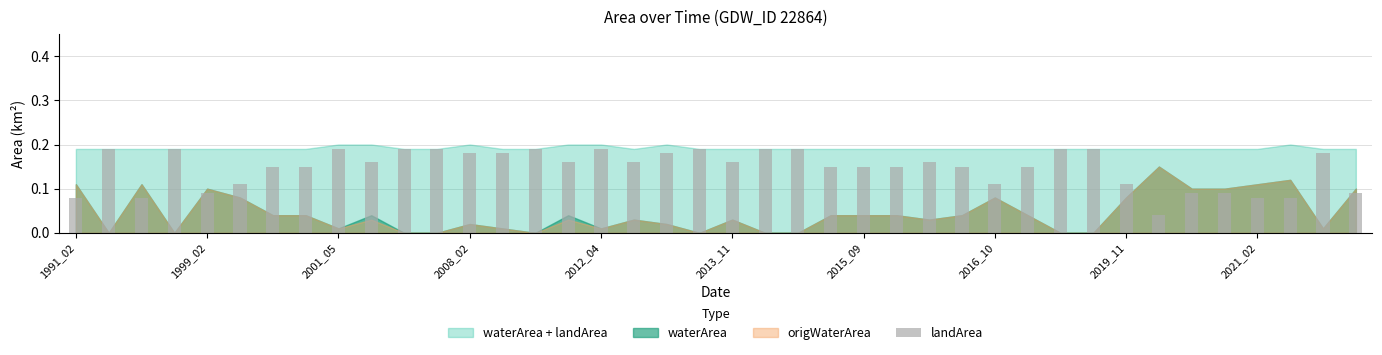

What is the sum of all values?

5.9